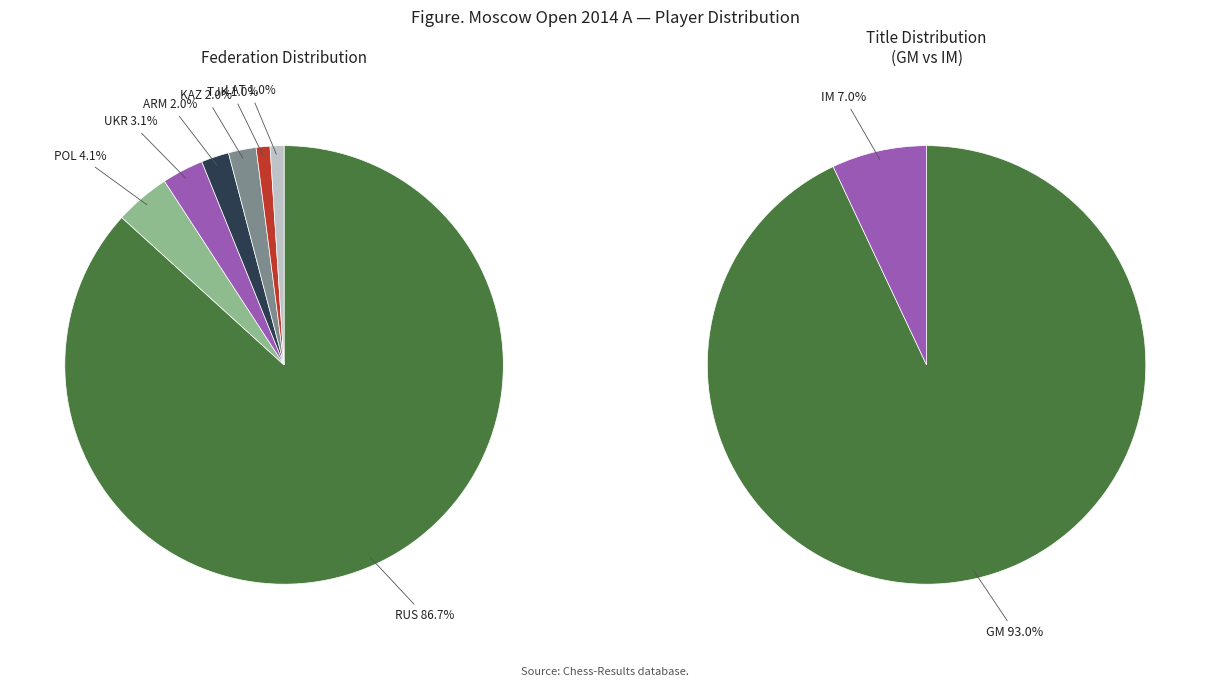

What percentage is the RUS slice, to the nearest percent?

87%